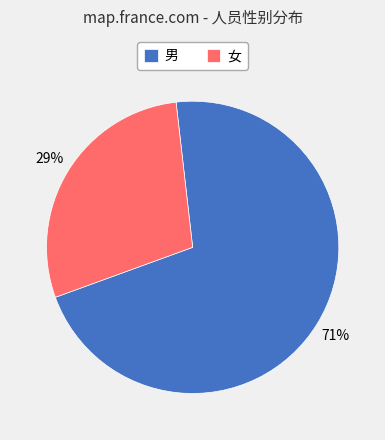

Is the sum of 男 and 女 greater than half?

Yes